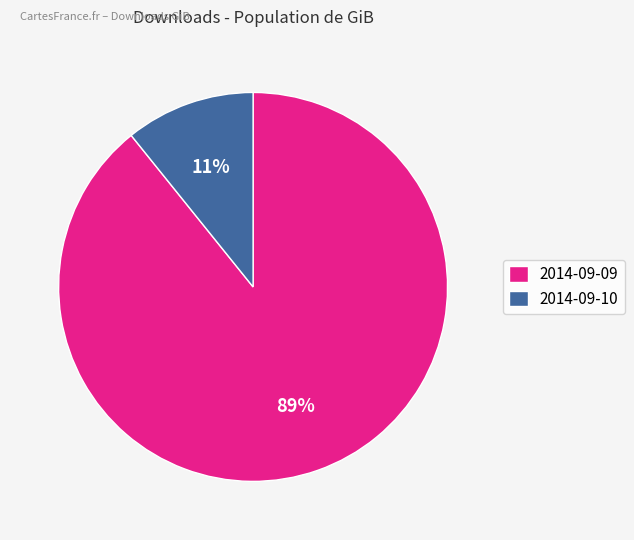

To the nearest percent, what is the difference between the largest and smallest slice percentages?

78%